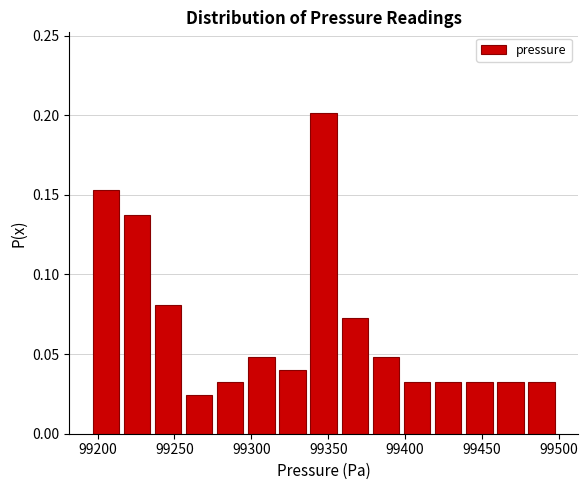

What is the height of the bar covering 99480 to 99500 on the x-axis? Neither the bar edges nor the heights are printed on the chart, so give them approximately, as read against the axes.

0.030